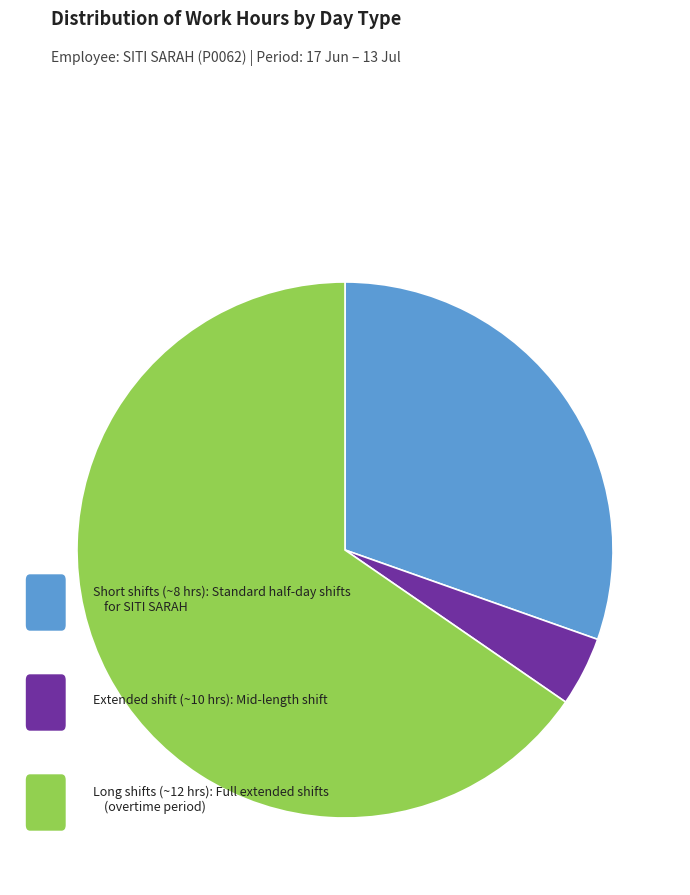

Is there any slice that represents more than half of the pie?

Yes